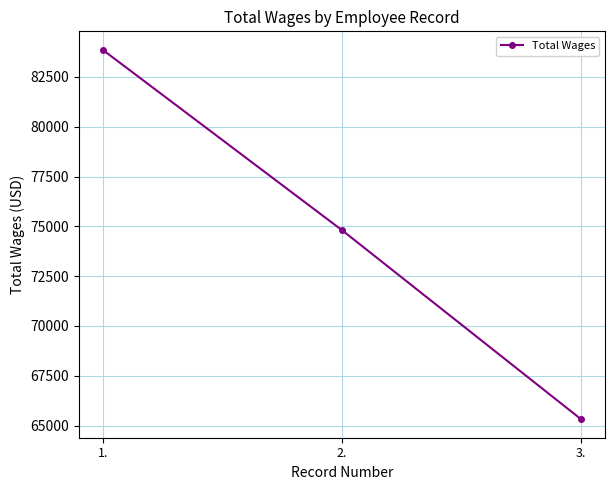

How many lines are shown in the chart?

1